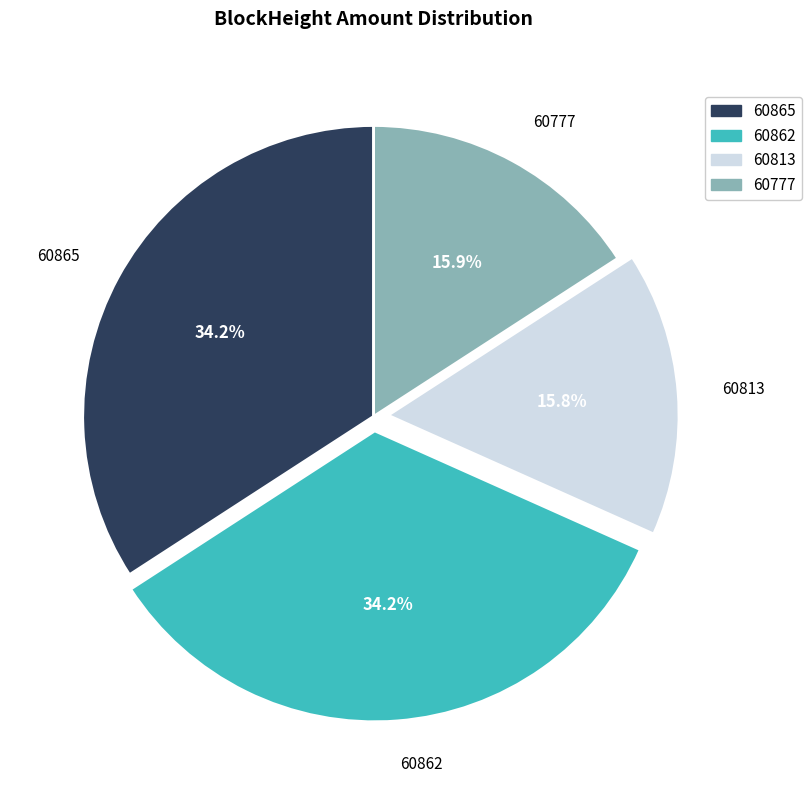

Combined, do 60777 and 60865 account for over 50%?

Yes